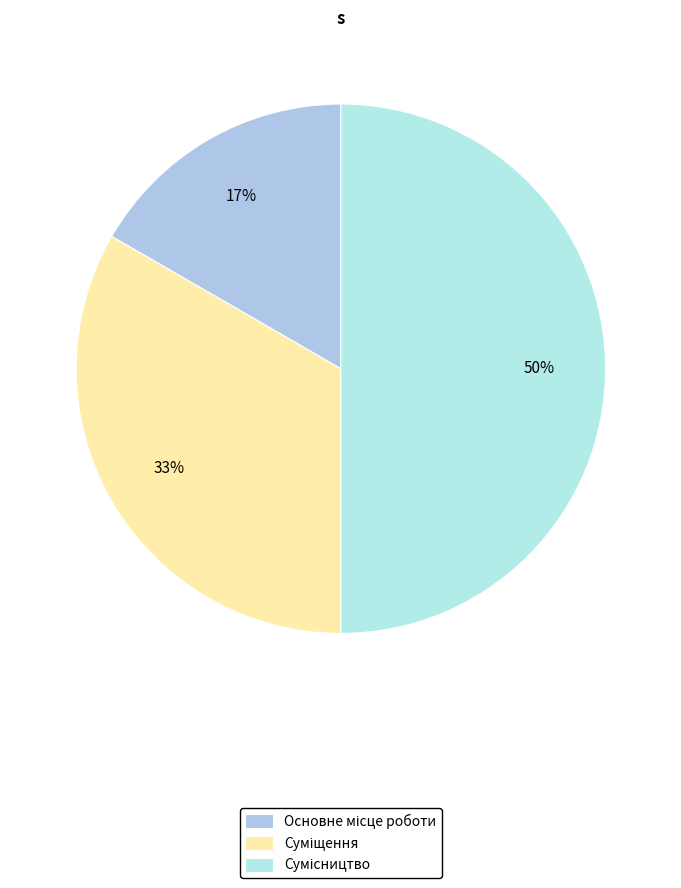

Between Сумісництво and Основне місце роботи, which is larger?

Сумісництво